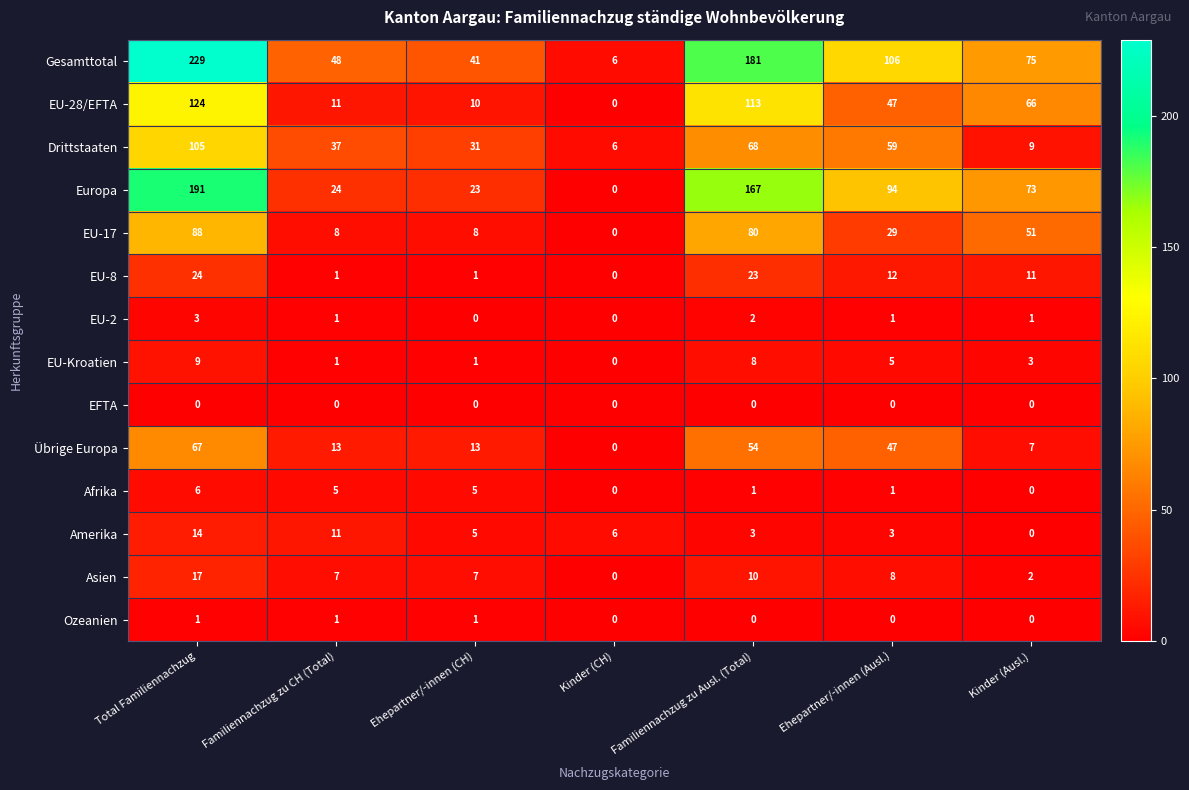

Which series has the largest total across all categories?

Gesamttotal